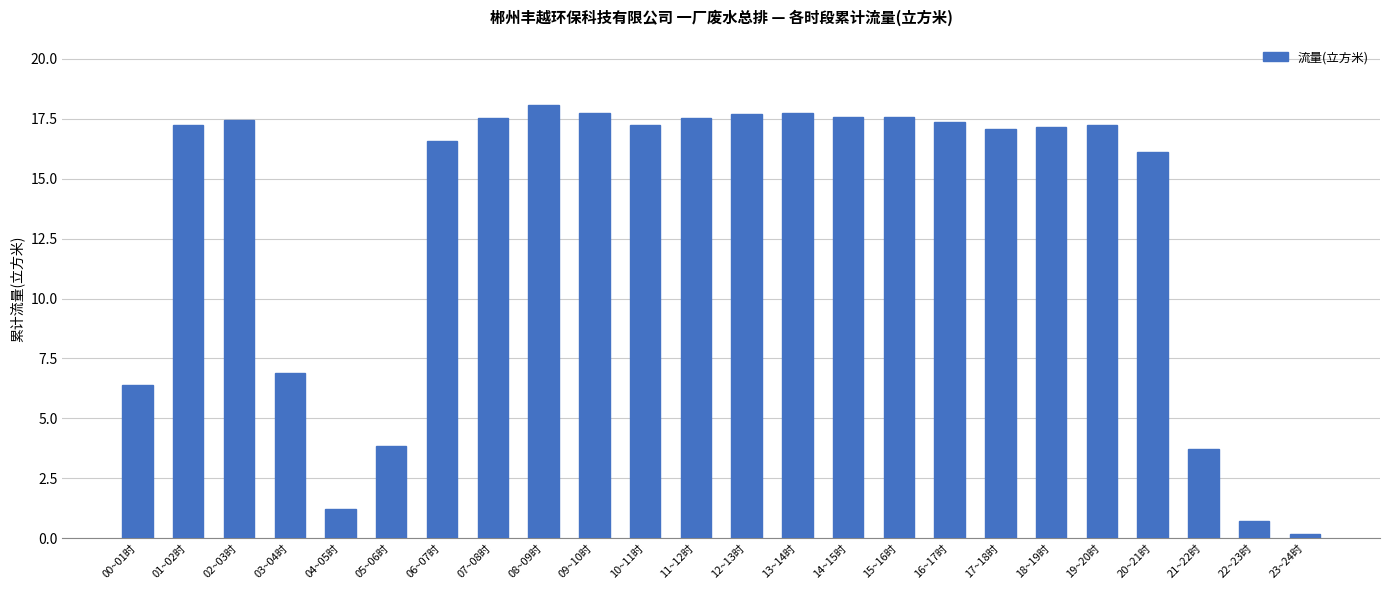

What is the difference between the values at 01~02时 and 21~22时?

13.5